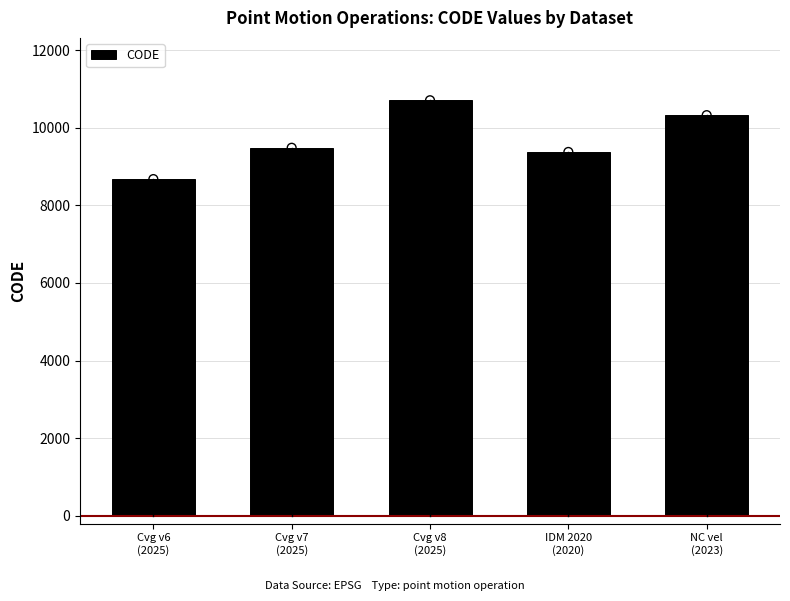

What is the change in value from Cvg v8
(2025) to NC vel
(2023)?

-384